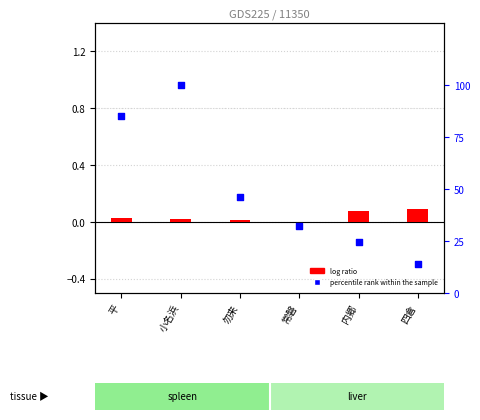

At which category is the sum across all series the highest?

小名浜